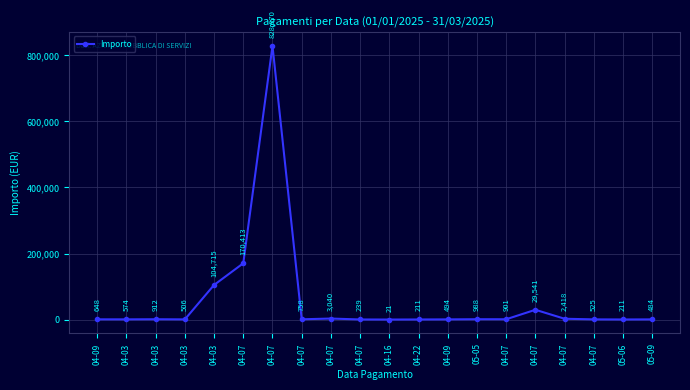

At which category does the data reach its first local valley?

04-03